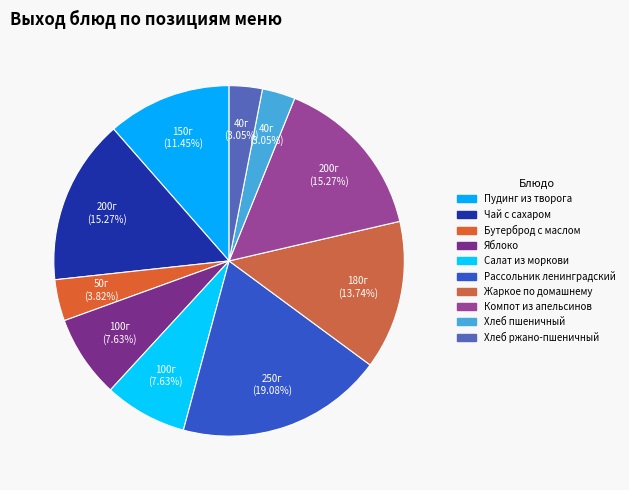

The Пудинг из творога slice represents 11% of the pie. True or false?

True